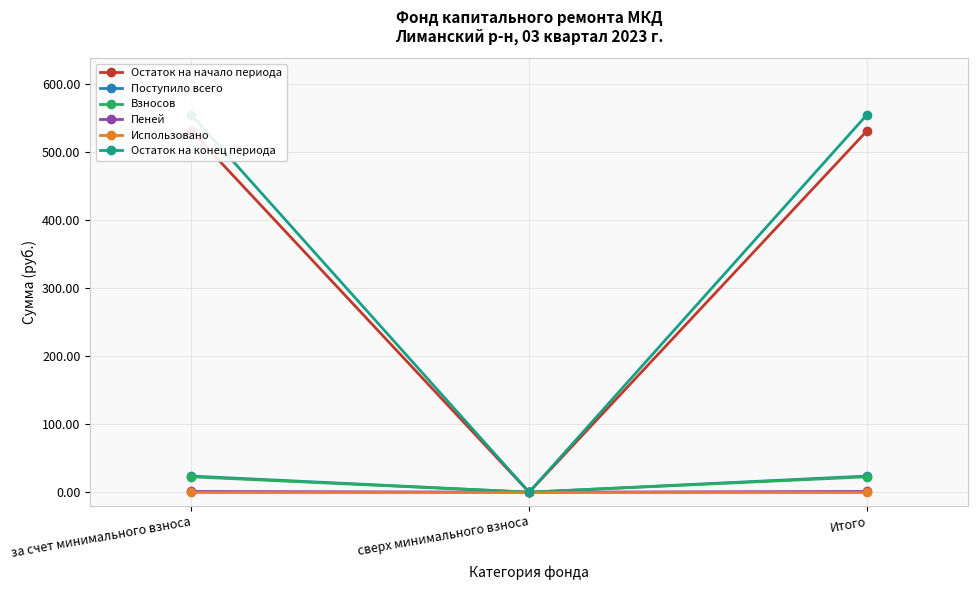

What is the highest value of the Поступило всего series?

23.7